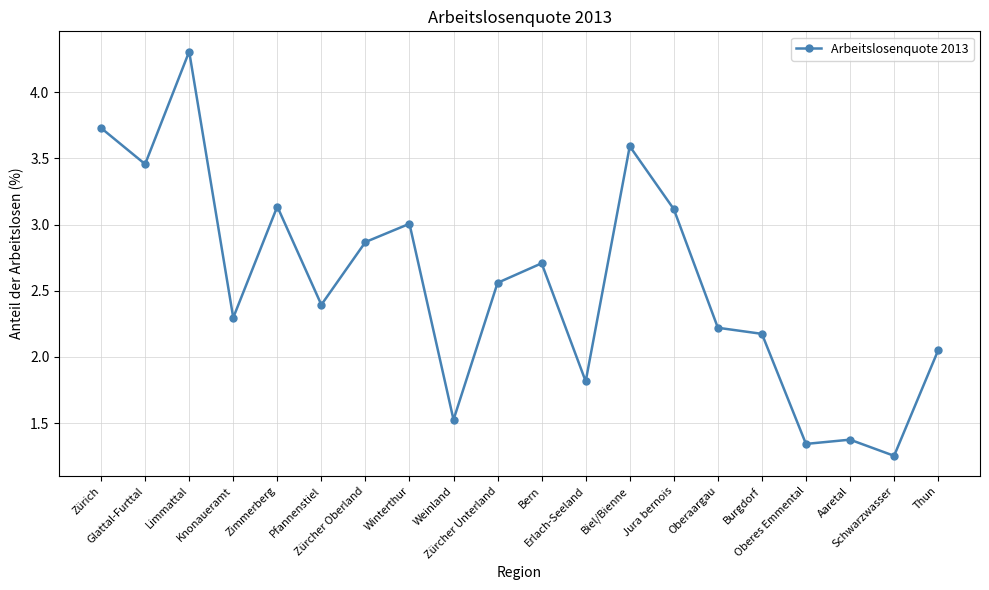

Does the chart display data point markers on the line(s)?

Yes